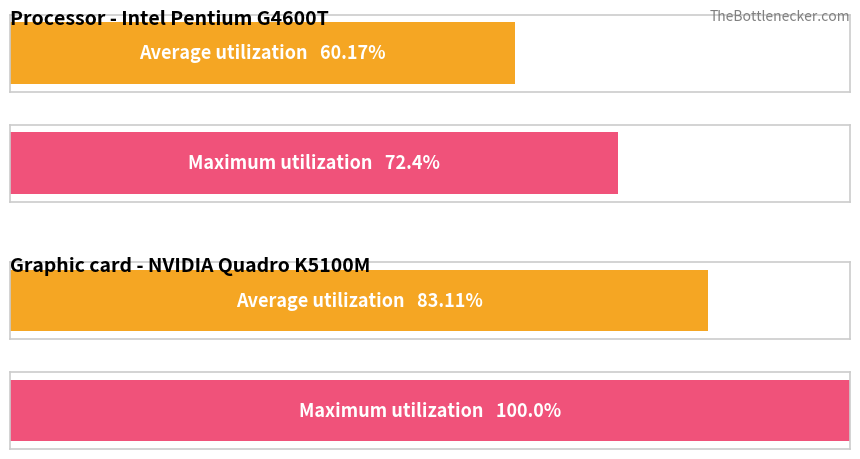

Is it true that Average utilization equals 30.8 at обл. Благоевград?

False